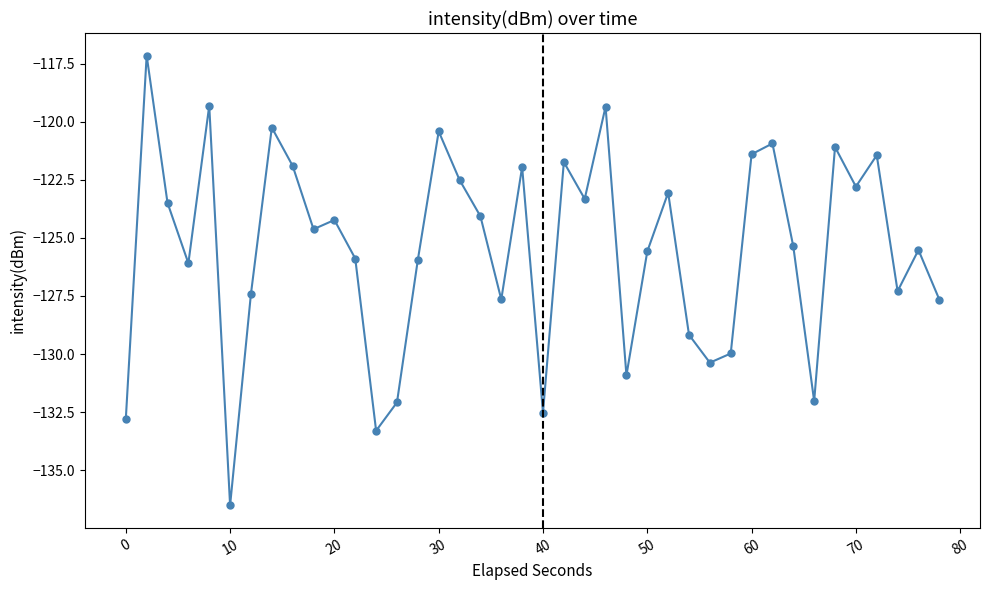

What is the maximum value shown in the chart?

-117.2